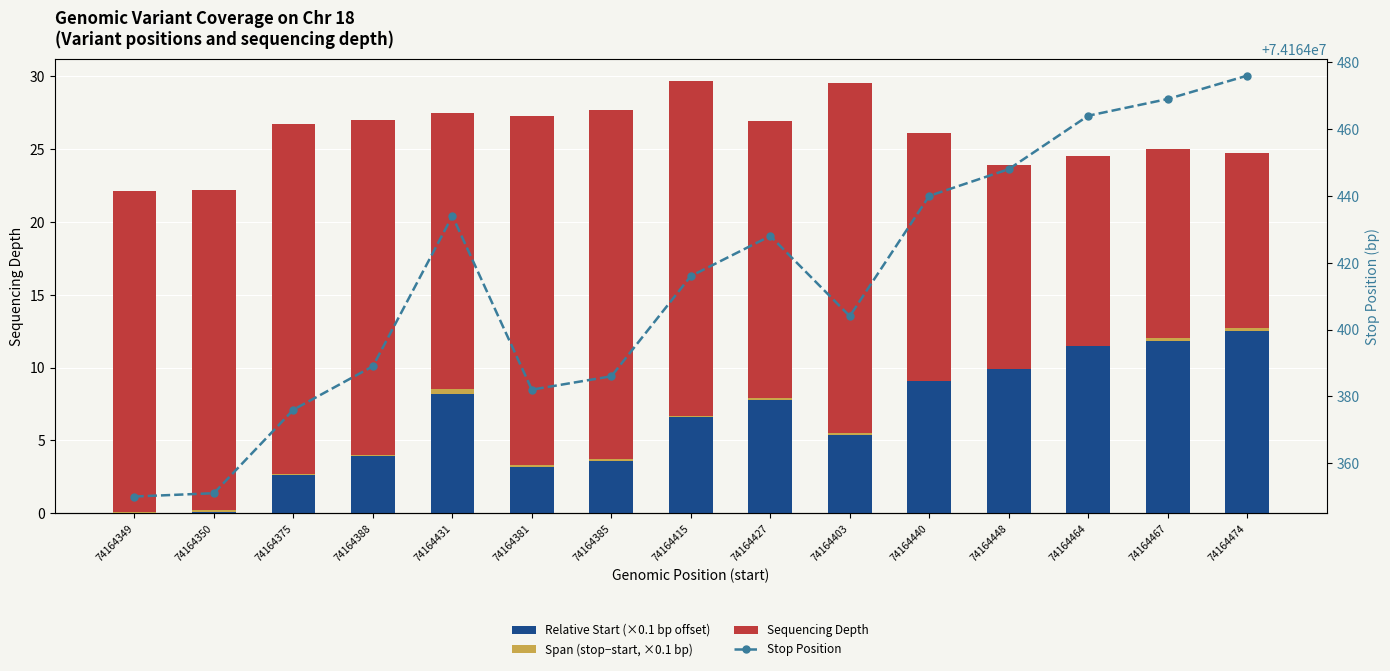

Reading left to right, list all the values displayed in this chart.

Relative Start (×0.1 bp offset): 0.0	0.1	2.6	3.9	8.2	3.2	3.6	6.6	7.8	5.4	9.1	9.9	11.5	11.8	12.5
Span (stop−start, ×0.1 bp): 0.1	0.1	0.1	0.1	0.3	0.1	0.1	0.1	0.1	0.1	0.0	0.0	0.0	0.2	0.2
Sequencing Depth: 22.0	22.0	24.0	23.0	19.0	24.0	24.0	23.0	19.0	24.0	17.0	14.0	13.0	13.0	12.0
Stop Position: 74164350.0	74164351.0	74164376.0	74164389.0	74164434.0	74164382.0	74164386.0	74164416.0	74164428.0	74164404.0	74164440.0	74164448.0	74164464.0	74164469.0	74164476.0